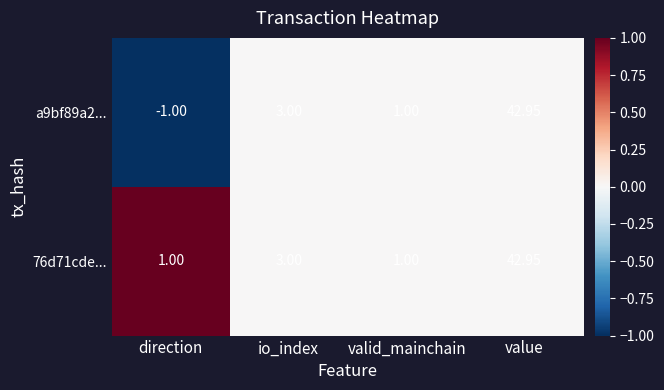

Which series has the largest range (max minus min)?

a9bf89a2...